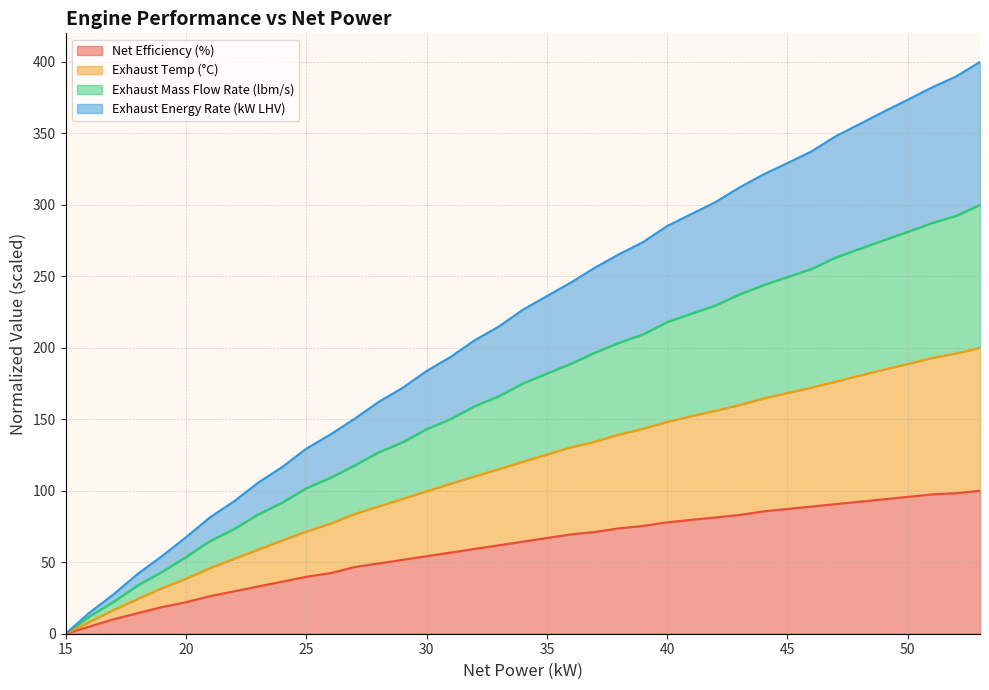

Does the chart have visible grid lines?

Yes